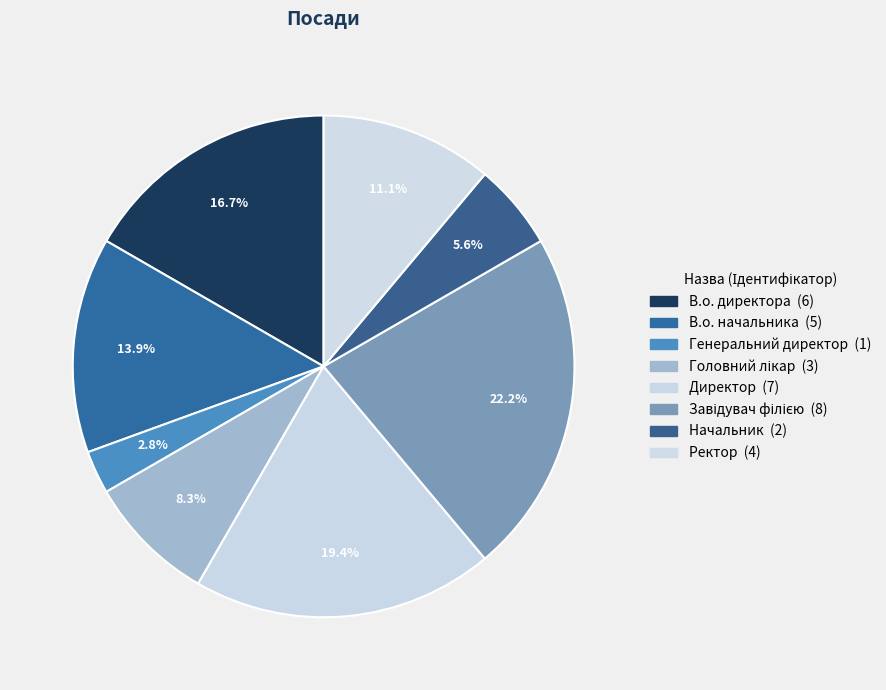

How many slices are in this pie chart?

8